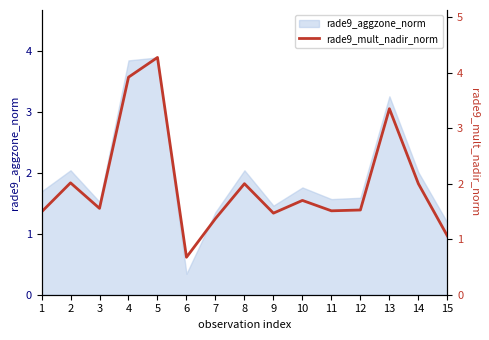

What is the sum of the values at 12 and 5?

5.8